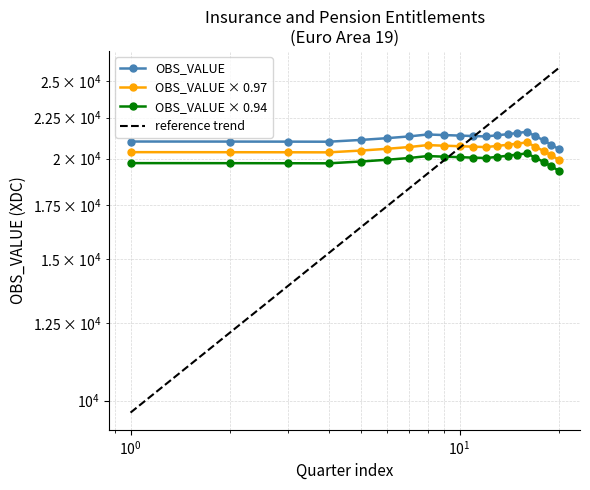

How many categories are shown in the chart?

20